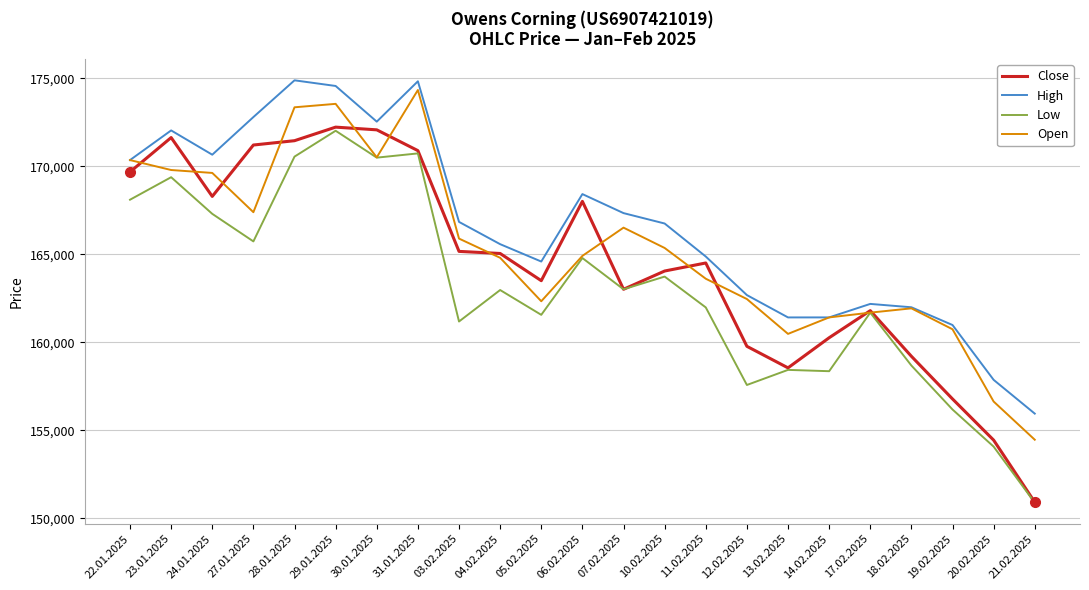

What are all the series names shown in the legend?

Close, High, Low, Open